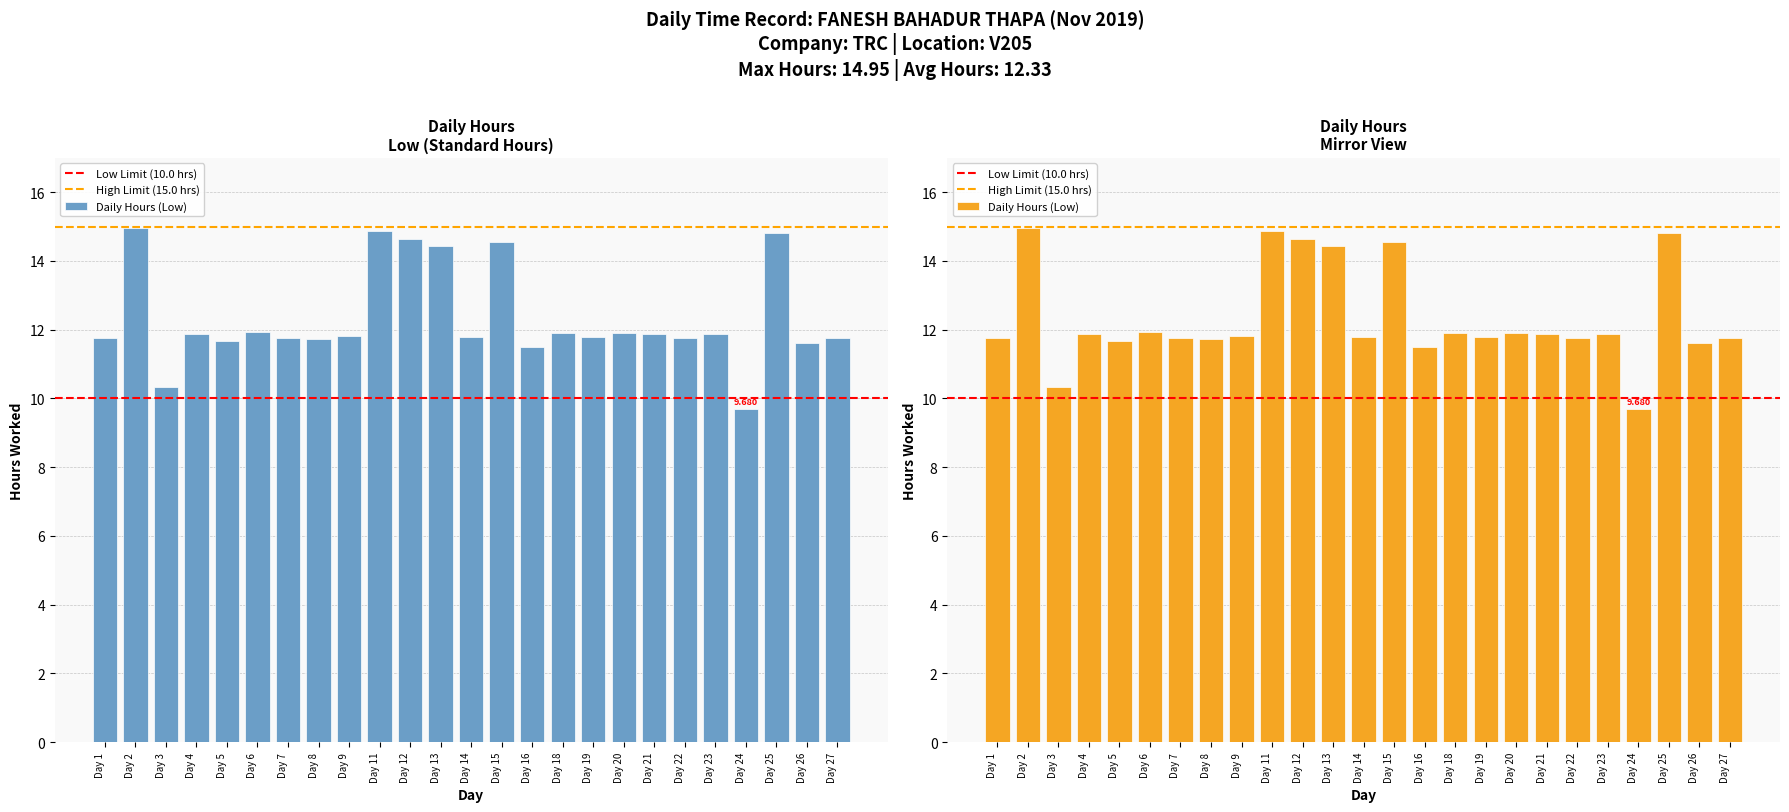

Which label corresponds to the largest value in the chart?

Day 2